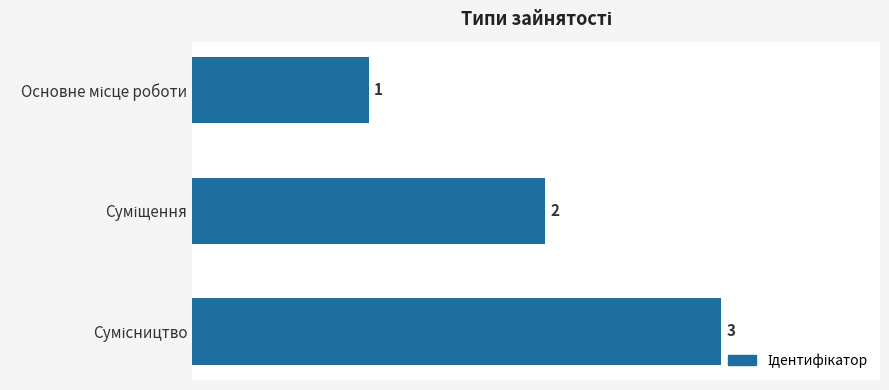

What is the sum of all values?

6